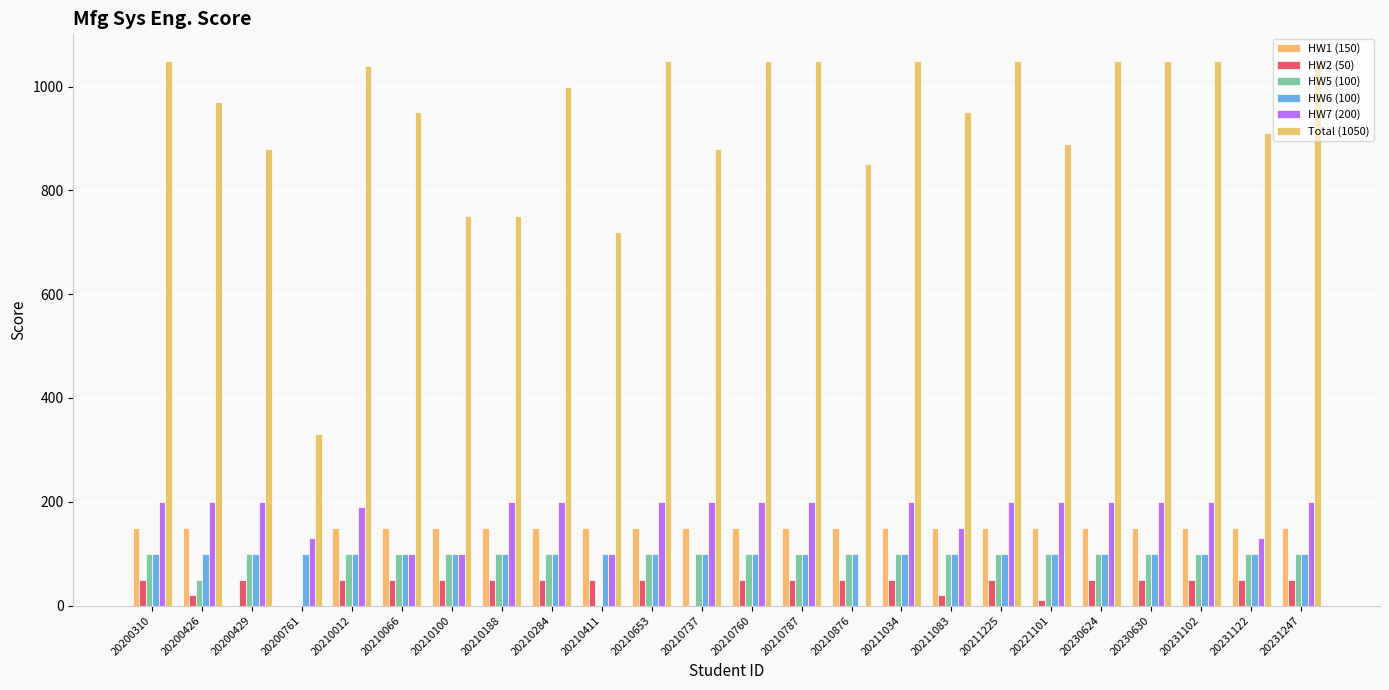

Rank the categories by HW1 (150) value from lowest to highest.

20200429, 20200761, 20200310, 20200426, 20210012, 20210066, 20210100, 20210188, 20210284, 20210411, 20210653, 20210737, 20210760, 20210787, 20210876, 20211034, 20211083, 20211225, 20221101, 20230624, 20230630, 20231102, 20231122, 20231247